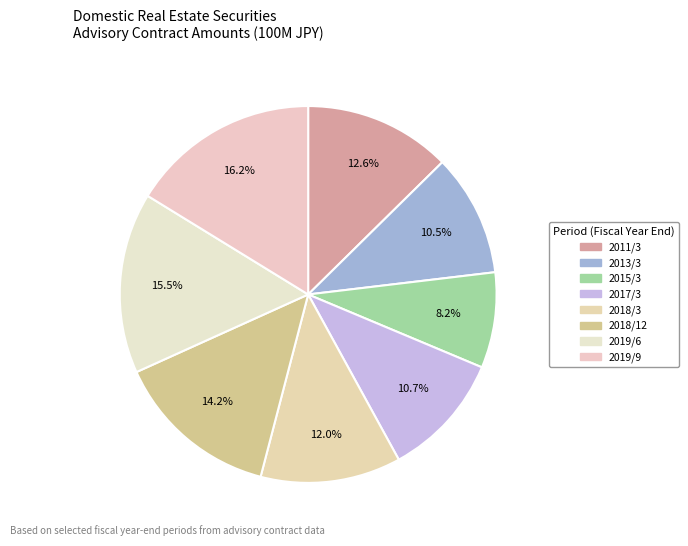

How many slices are in this pie chart?

8